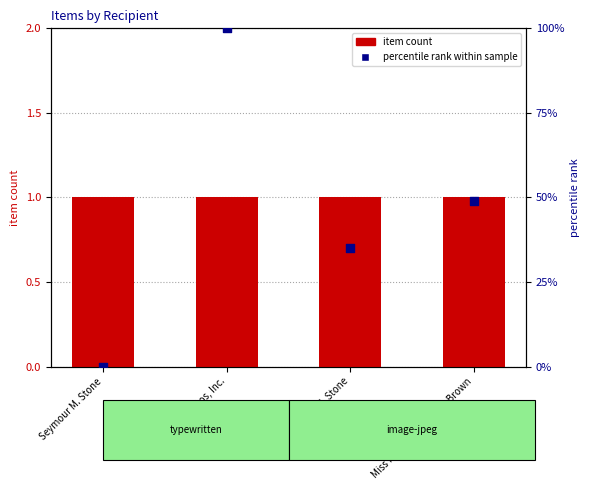

Which series reaches the minimum Y coordinate?

percentile rank within sample